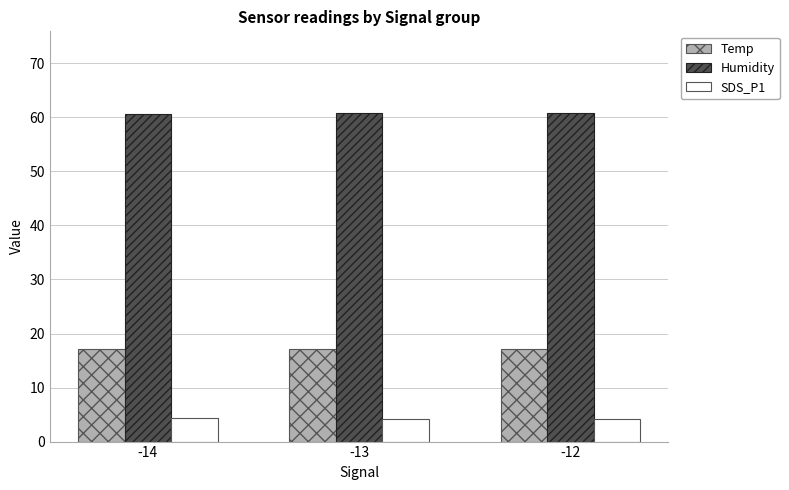

What is the maximum value shown in the chart?

60.7